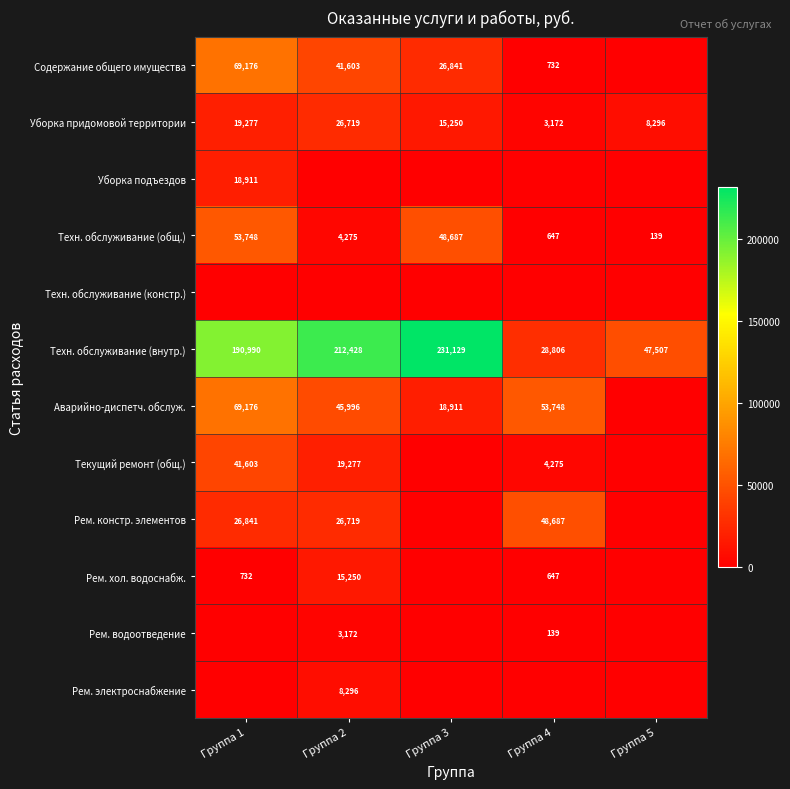

Is it true that Рем. констр. элементов equals 79920 at Группа 4?

False